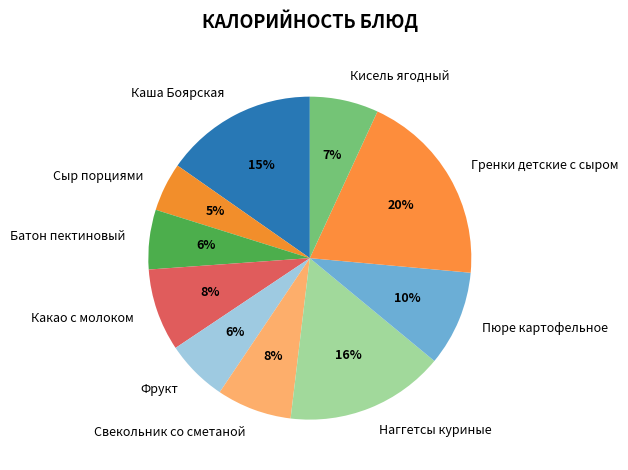

Which has a higher value, Батон пектиновый or Каша Боярская?

Каша Боярская